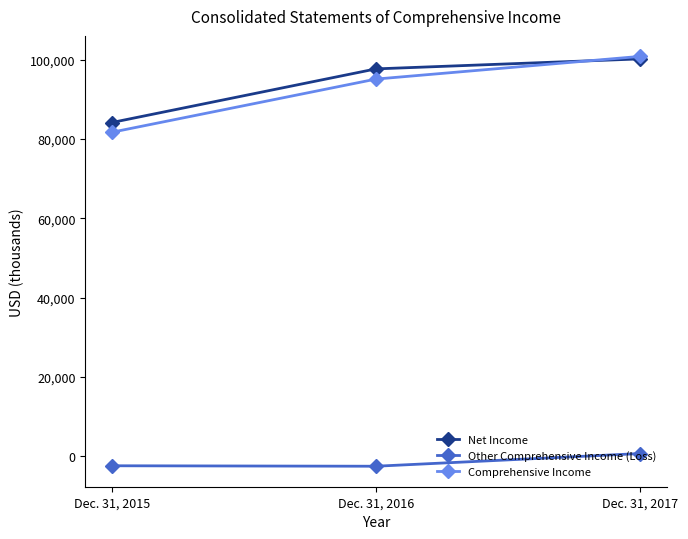

Which series has the largest total across all categories?

Net Income